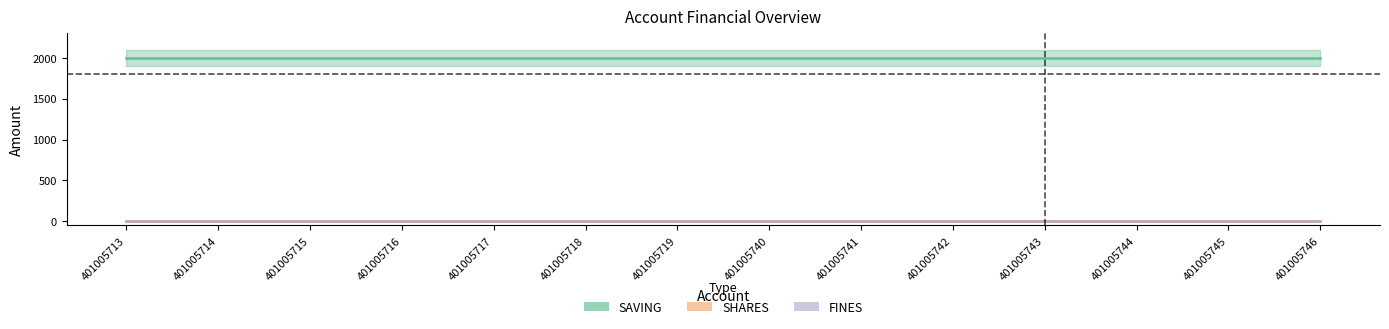

The value of SAVING at 401005718 is 3503. True or false?

False